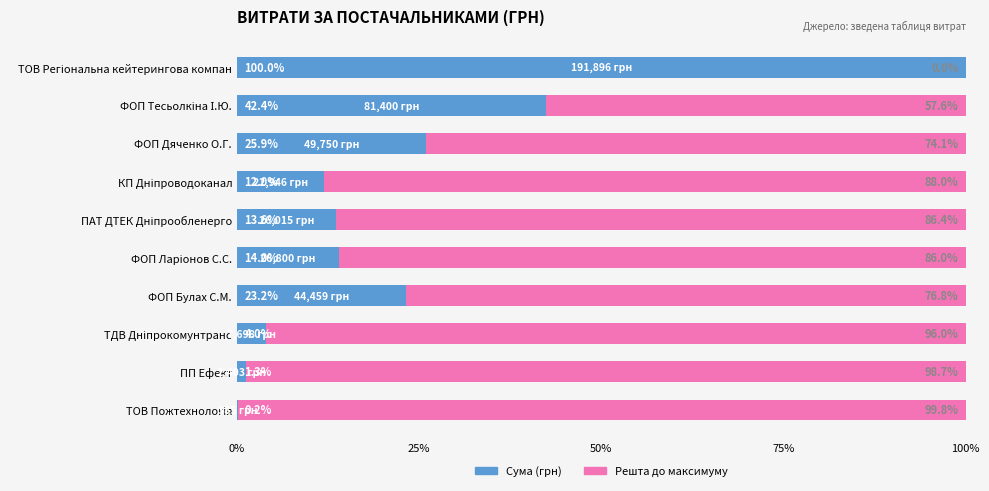

How many distinct data groups are displayed?

2